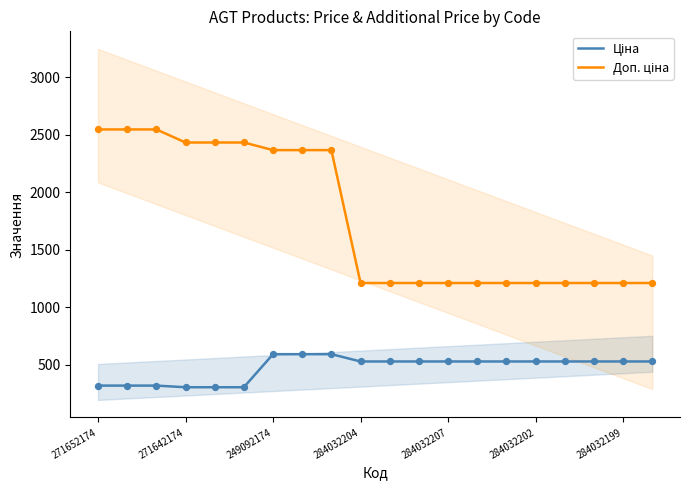

What are all the series names shown in the legend?

Ціна, Доп. ціна